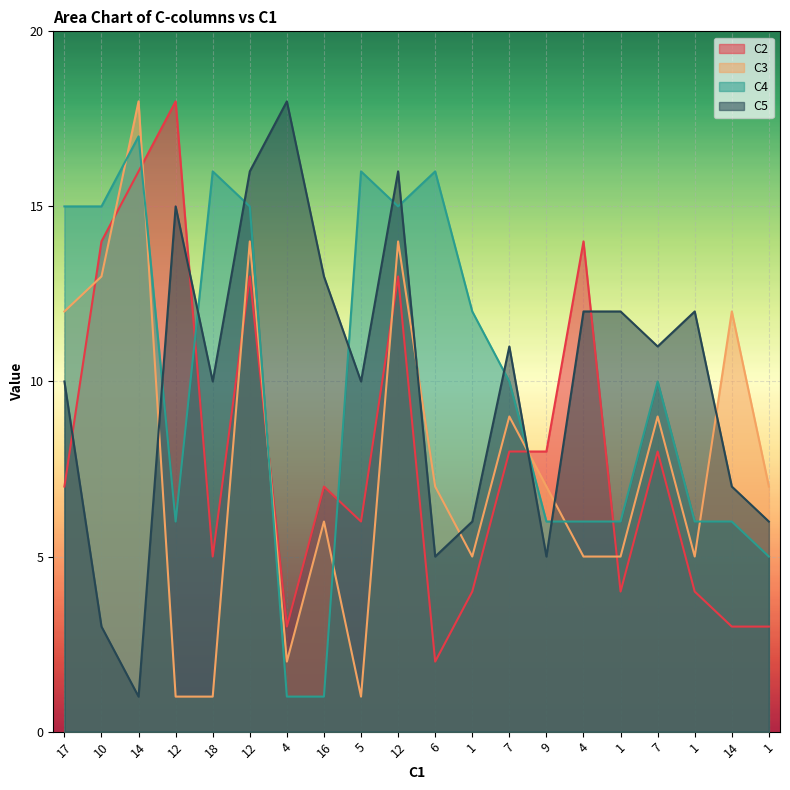

Reading right to left, list all the values displayed in this chart.

C2: 1=3	14=3	1=4	7=8	1=4	4=14	9=8	7=8	1=4	6=2	12=13	5=6	16=7	4=3	12=13	18=5	12=18	14=16	10=14	17=7
C3: 1=7	14=12	1=5	7=9	1=5	4=5	9=7	7=9	1=5	6=7	12=14	5=1	16=6	4=2	12=14	18=1	12=1	14=18	10=13	17=12
C4: 1=5	14=6	1=6	7=10	1=6	4=6	9=6	7=10	1=12	6=16	12=15	5=16	16=1	4=1	12=15	18=16	12=6	14=17	10=15	17=15
C5: 1=6	14=7	1=12	7=11	1=12	4=12	9=5	7=11	1=6	6=5	12=16	5=10	16=13	4=18	12=16	18=10	12=15	14=1	10=3	17=10